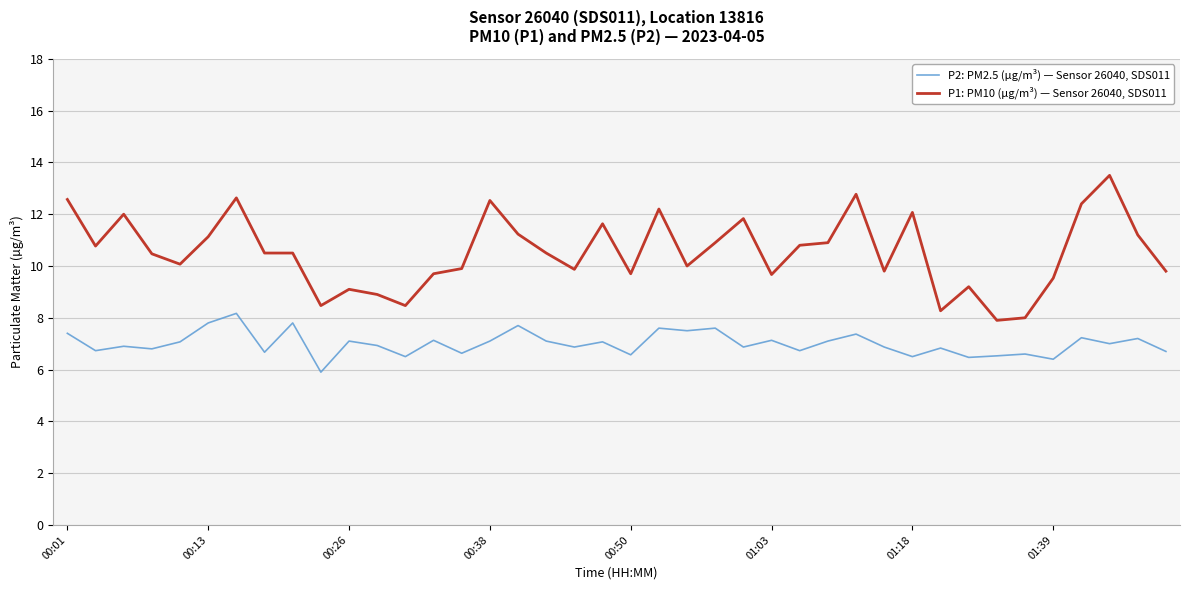

Which series has the widest spread of values?

P1: PM10 (µg/m³) — Sensor 26040, SDS011